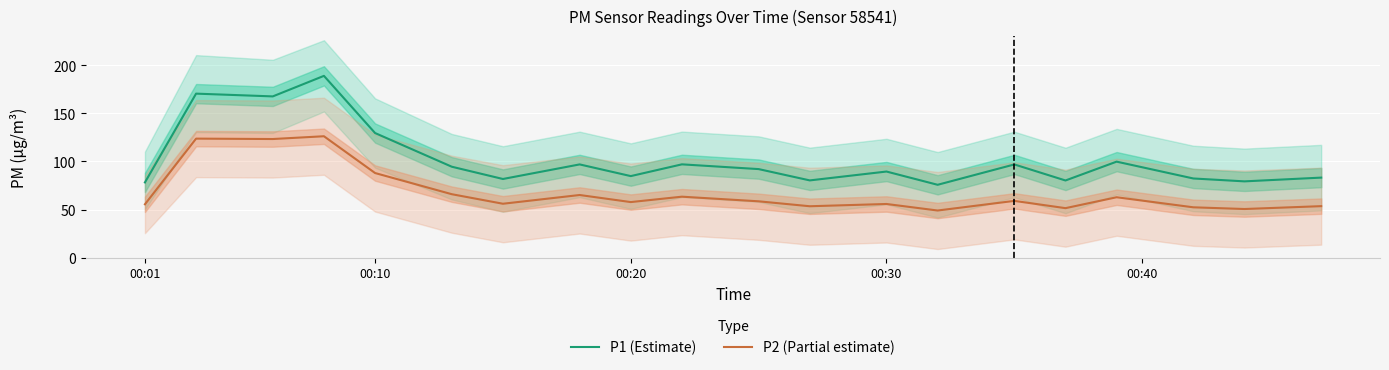

True or false: P2 (Partial estimate) has more than 0 interior local peaks.

True